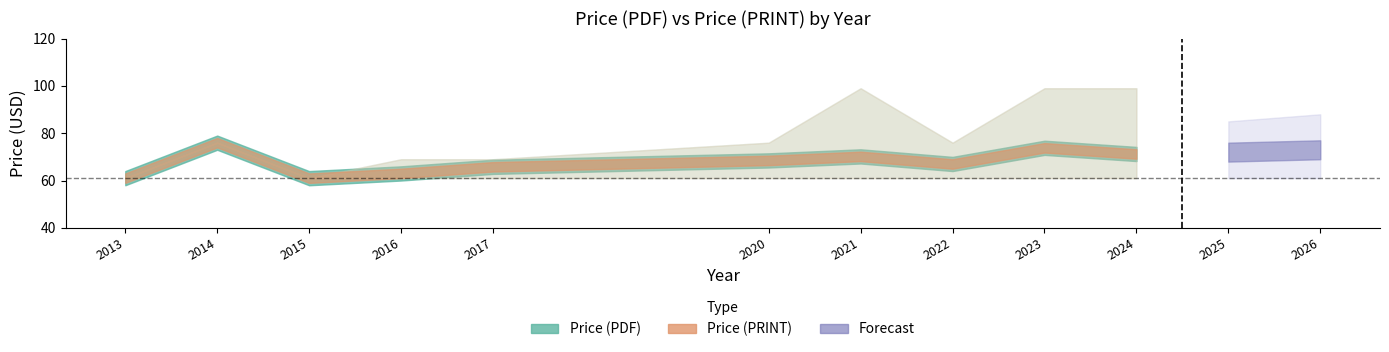

True or false: pdf_upper and avg_pdf cross at least once.

False